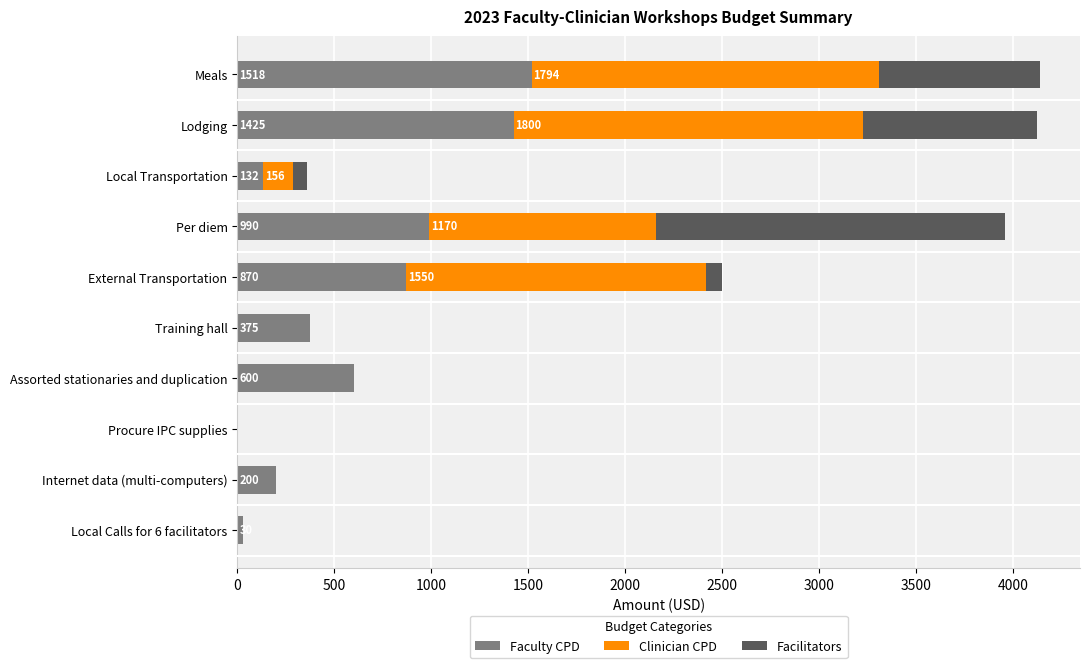

Is it true that Faculty CPD equals 718 at Lodging?

False